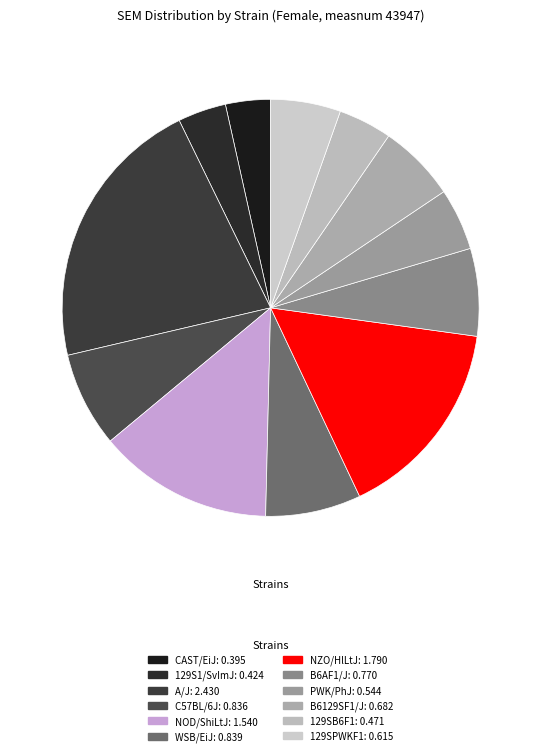

Count the number of slices in the pie.

12